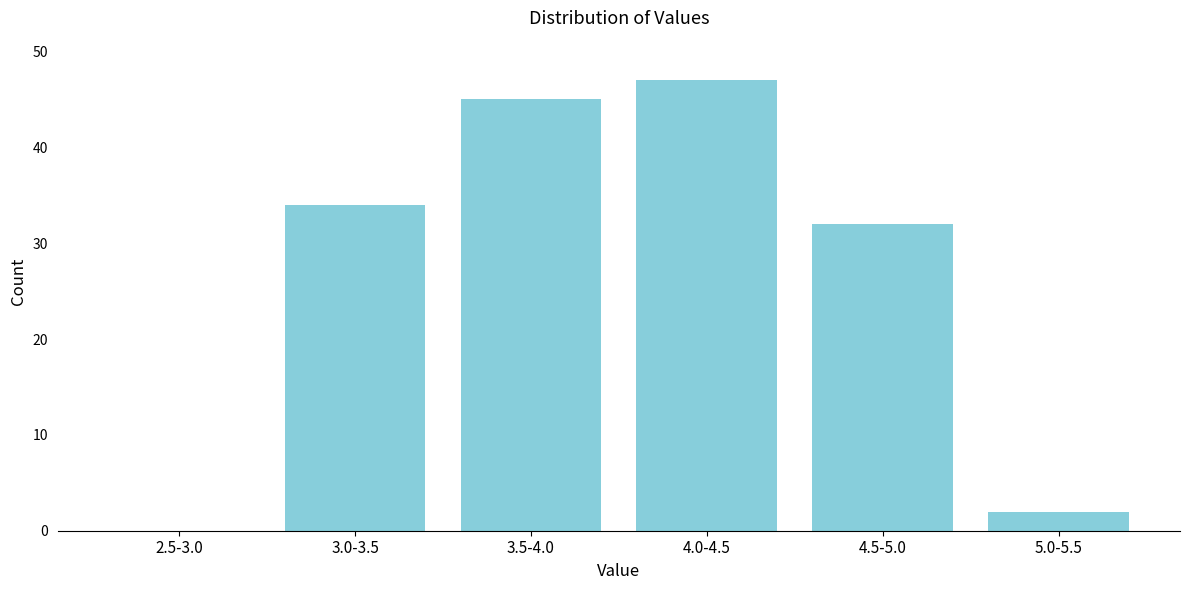

Reading right to left, transcribe all the data shown in this chart.

5.0-5.5=2	4.5-5.0=32	4.0-4.5=47	3.5-4.0=45	3.0-3.5=34	2.5-3.0=0